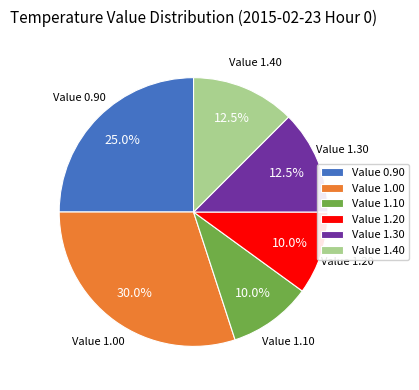

Is the sum of Value 1.20 and Value 1.10 greater than half?

No